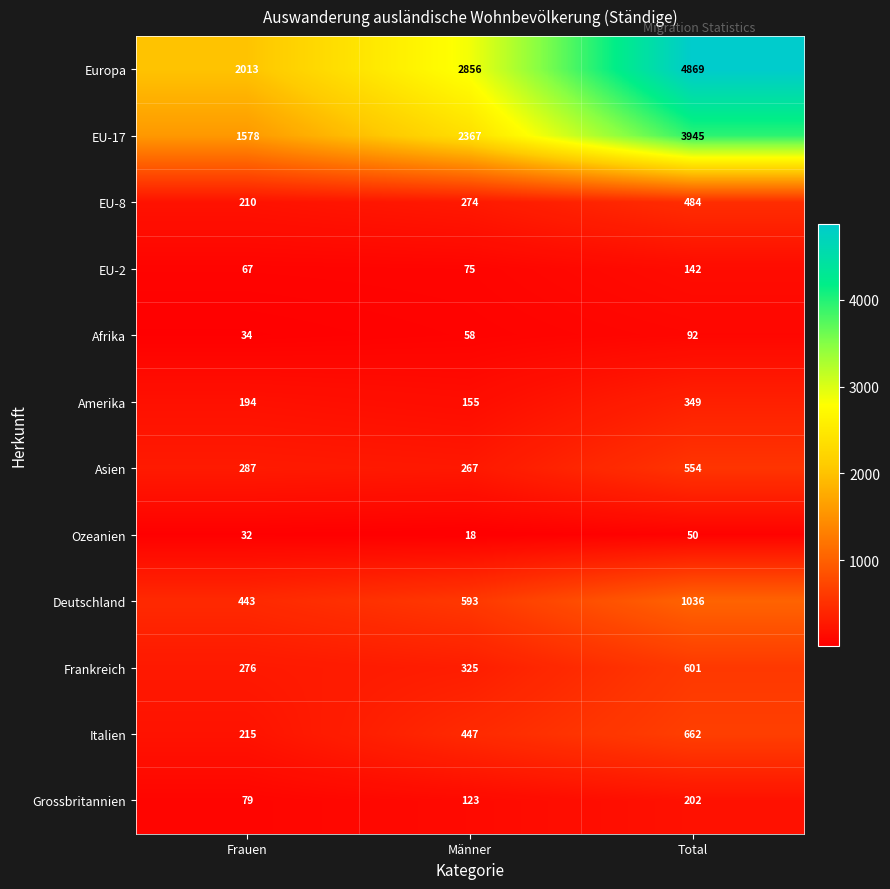

The value of EU-17 at Total is 1239. True or false?

False